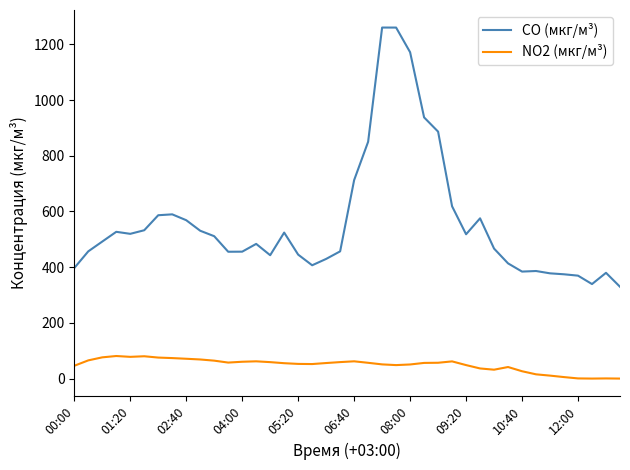

How many distinct data groups are displayed?

2